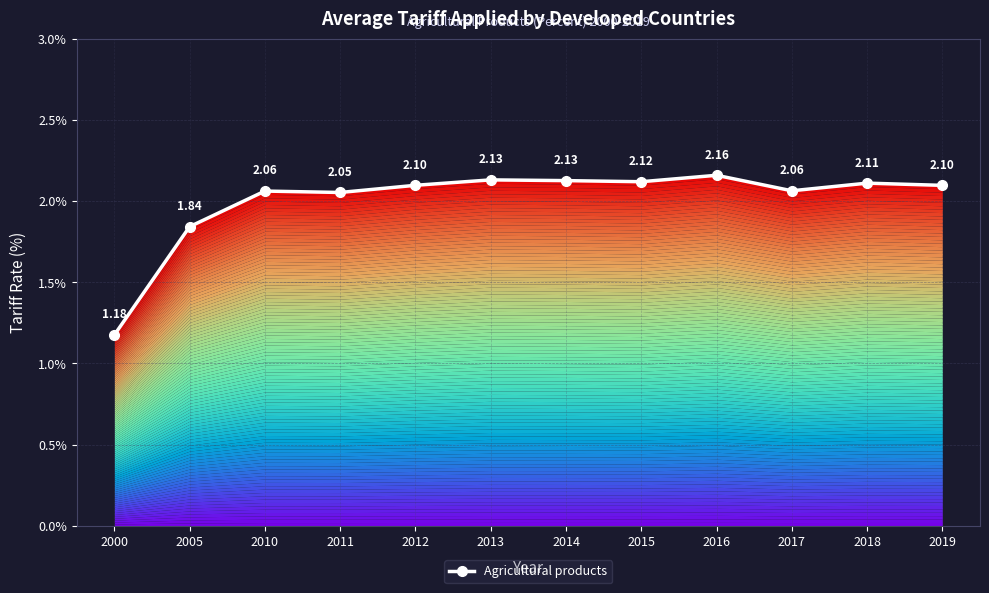

What is the difference between the maximum and second lowest values?

0.3